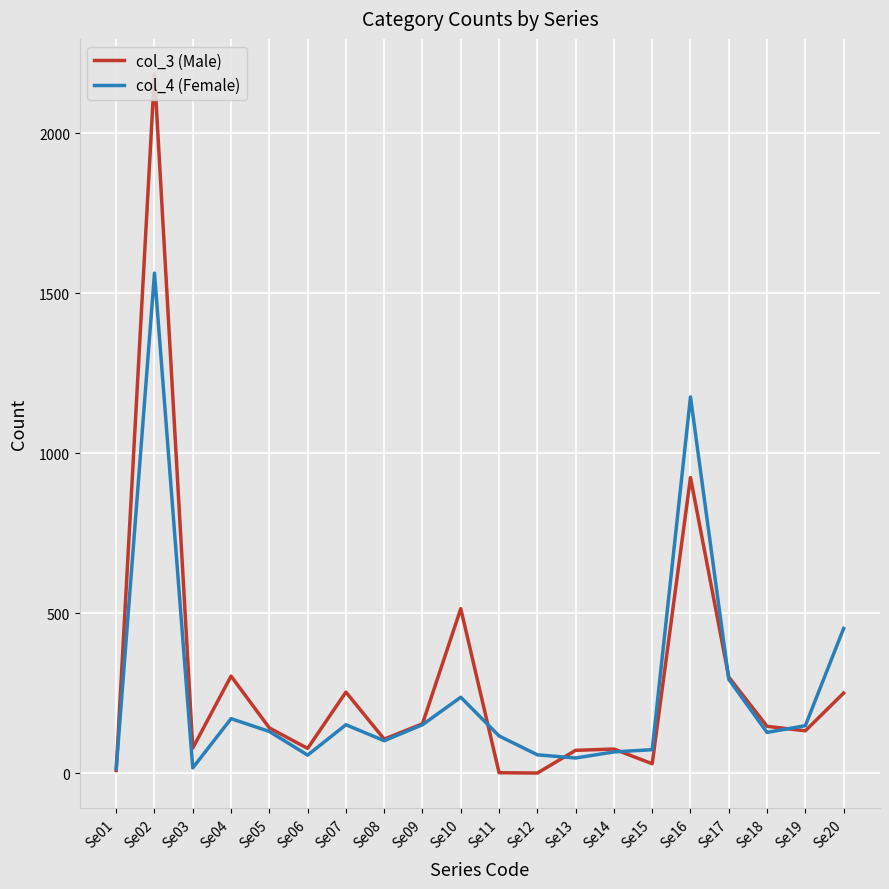

What is the total value across all series at Se16?

2100